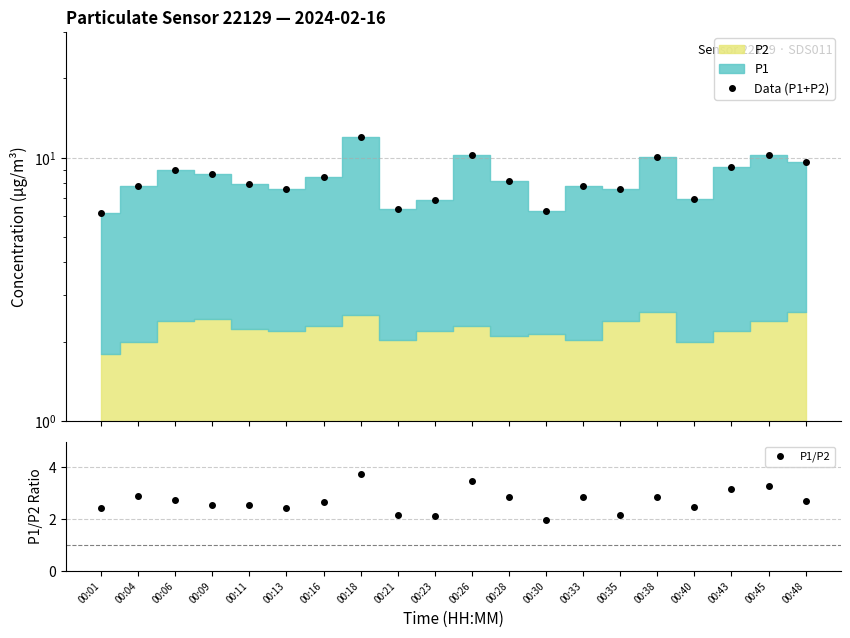

At which label does P1/P2 reach its minimum?

00:30